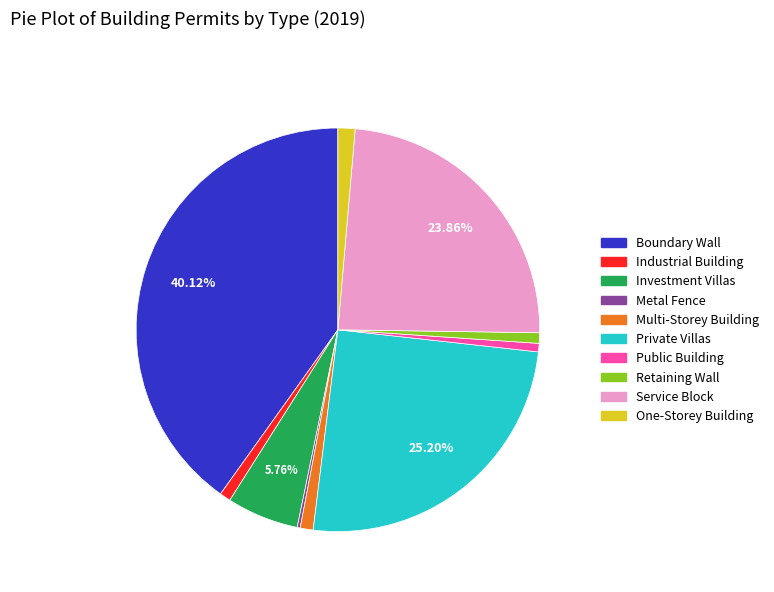

Combined, do Investment Villas and Industrial Building account for over 50%?

No